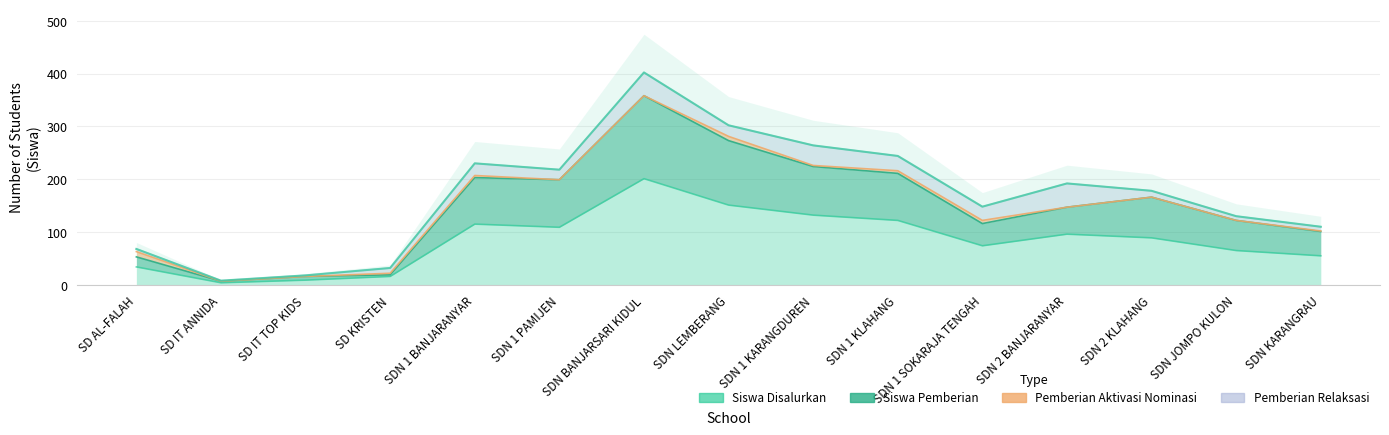

Which series changed the most between SD IT ANNIDA and SDN JOMPO KULON?

Siswa Pemberian